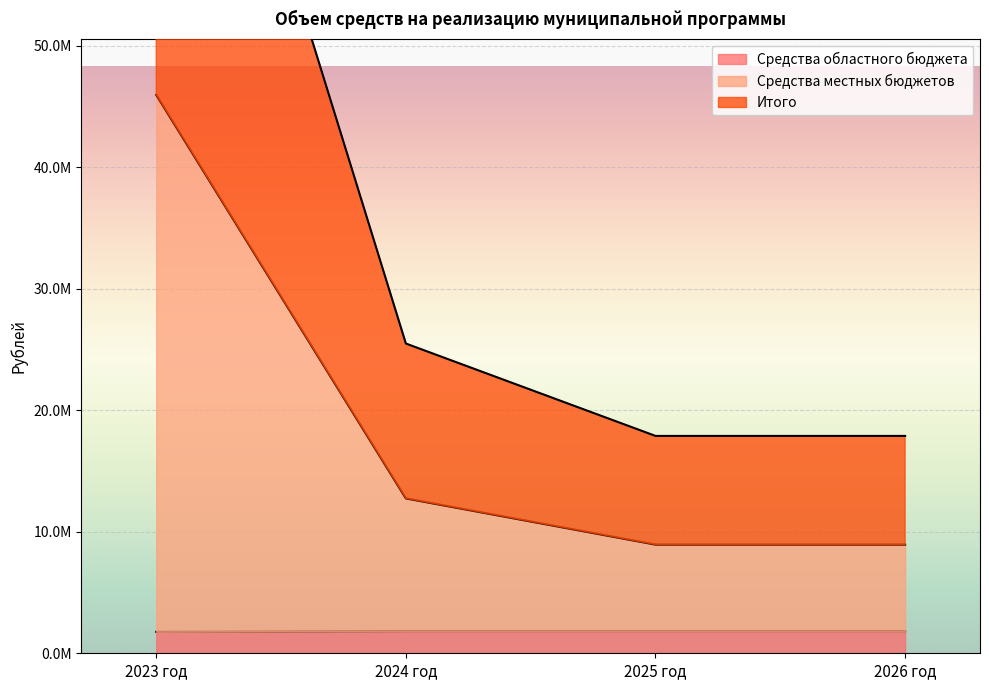

Between 2025 год and 2024 год, which is larger?

2025 год